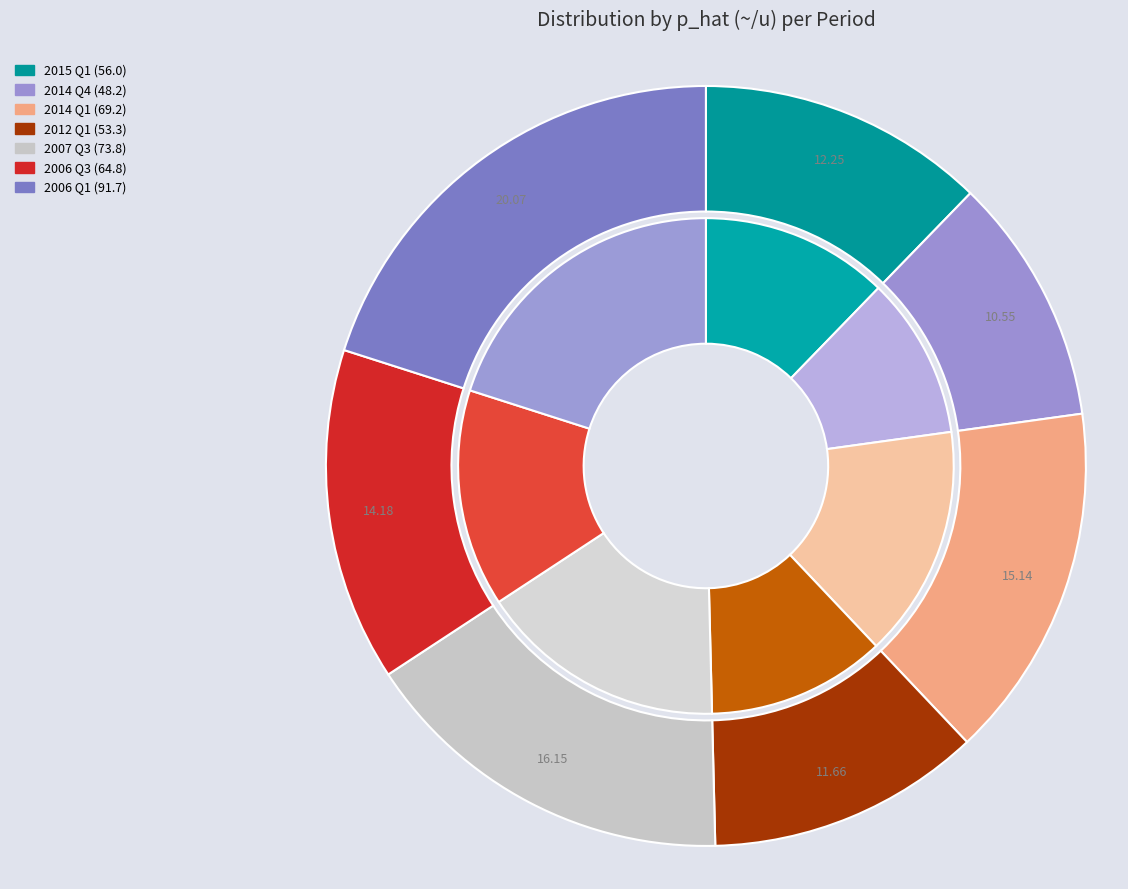

What portion of the pie excludes 8?

94.7%